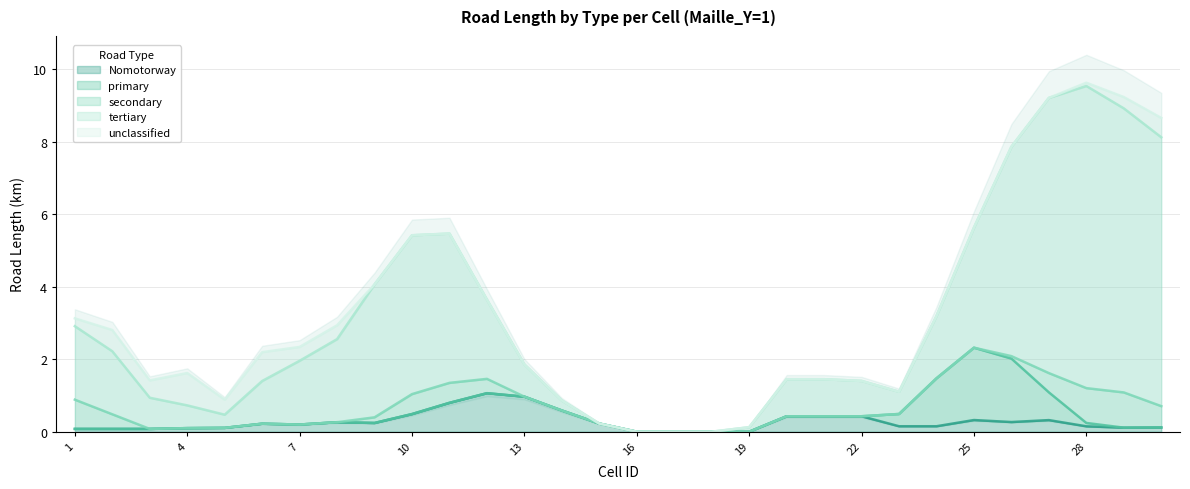

True or false: Nomotorway has a value of -0.6 at 16.

False